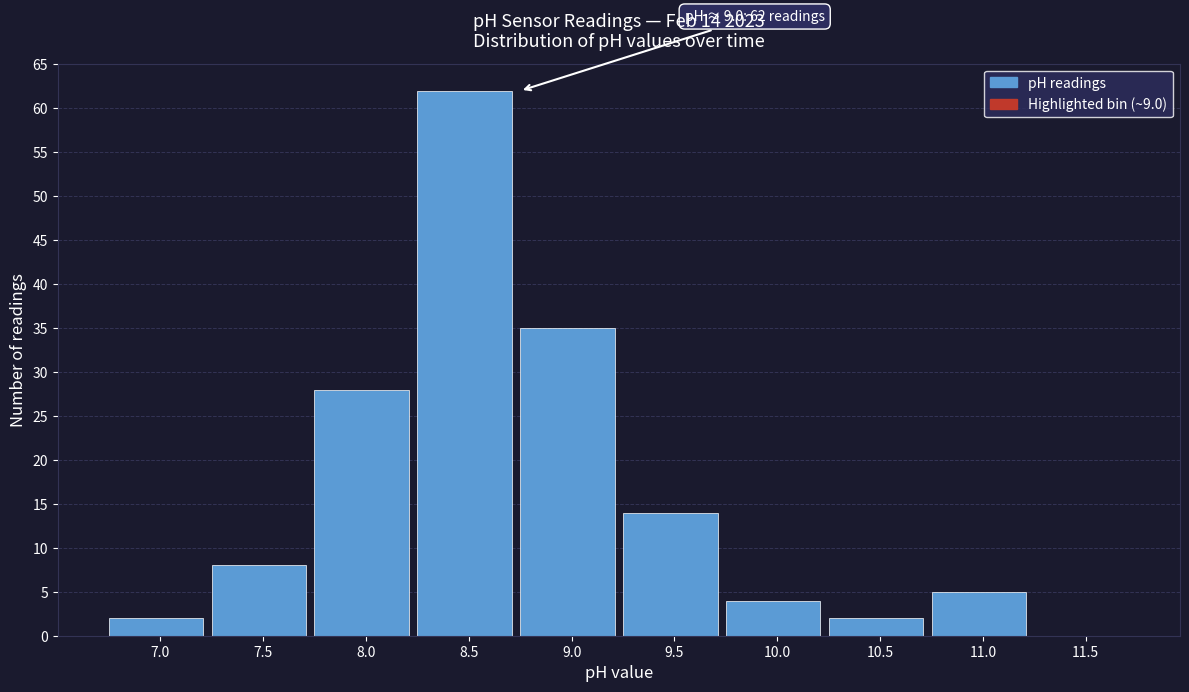

Reading right to left, what are all the values shown in this chart?

11.5=0	11.0=5	10.5=2	10.0=4	9.5=14	9.0=35	8.5=62	8.0=28	7.5=8	7.0=2